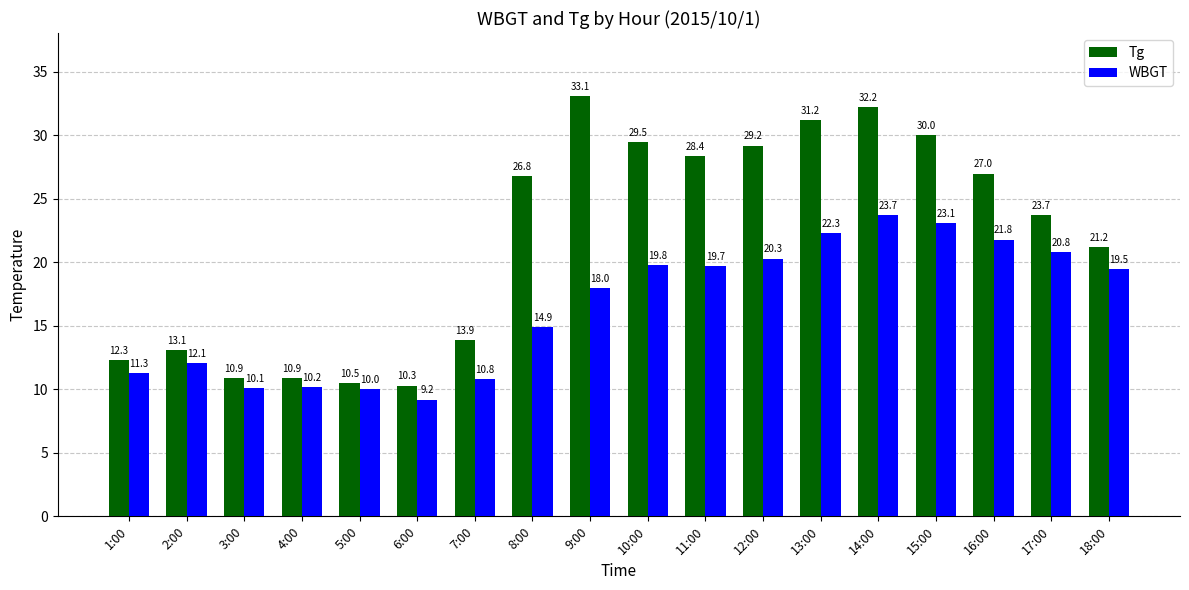

Rank the series by their average value, from lowest to highest.

WBGT, Tg